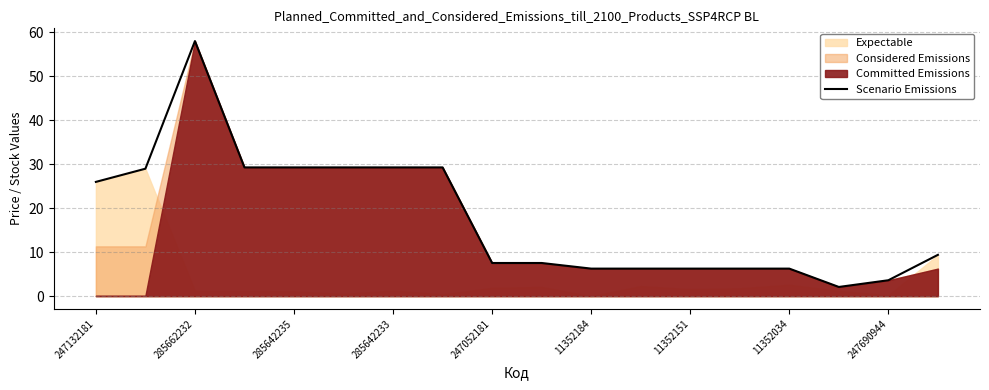

What is the highest value of the Scenario Emissions series?

58.0